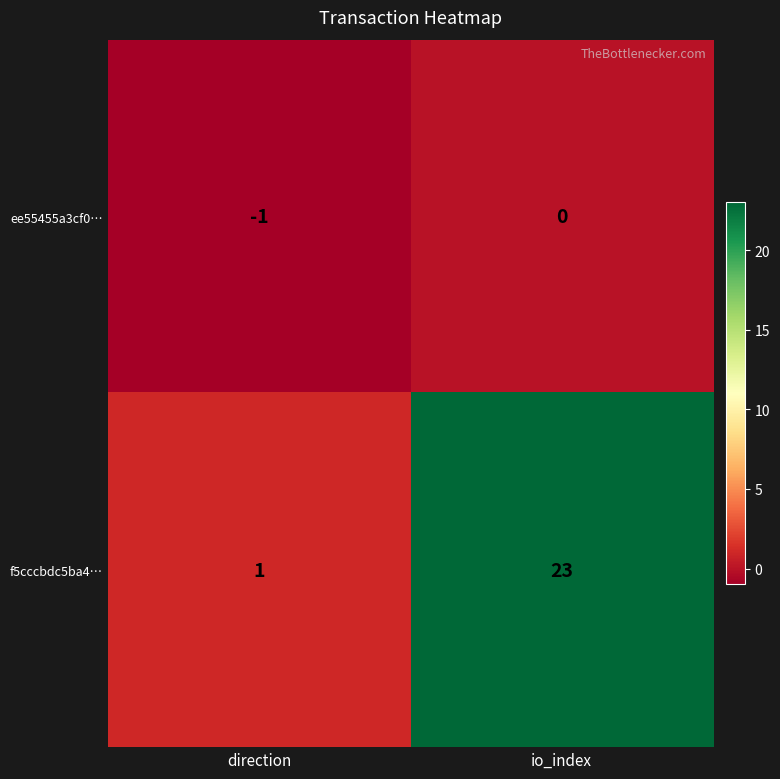

What is the average value of the f5cccbdc5ba4… series?

12